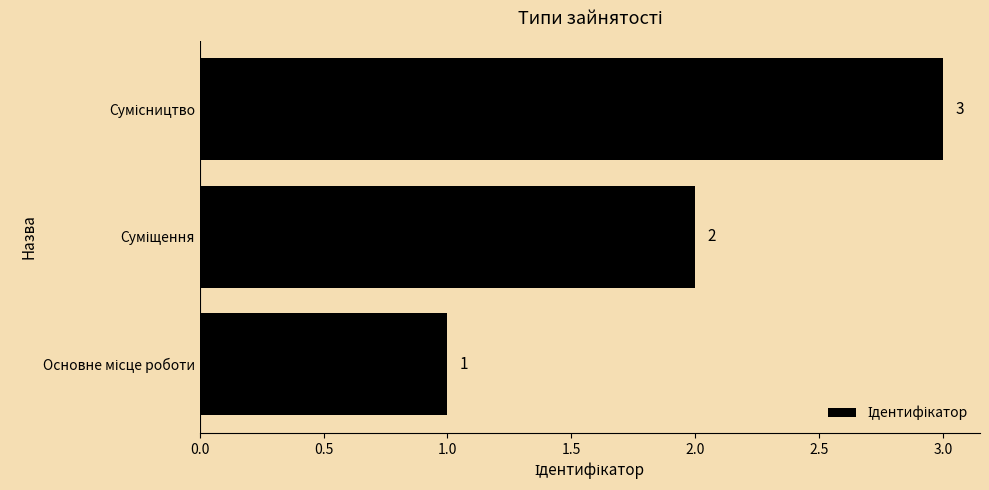

How many data points are less than 2?

1